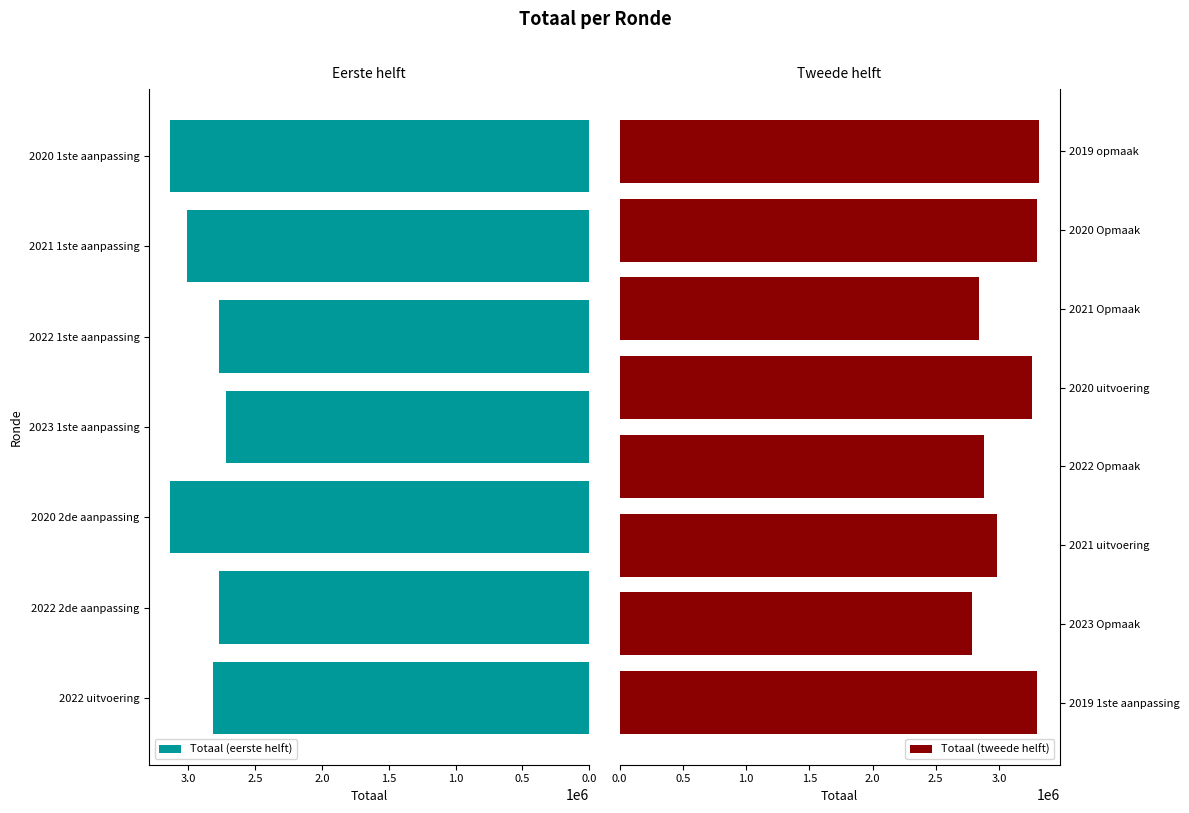

What is the smallest value displayed?

2722529